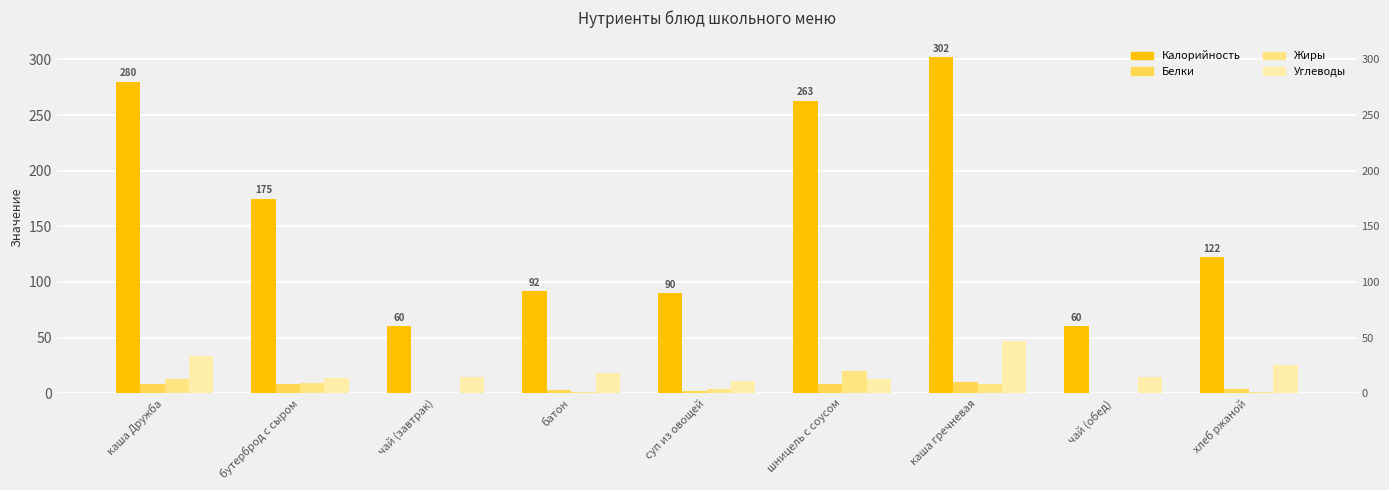

At how many categories does at least one series exceed 76?

7